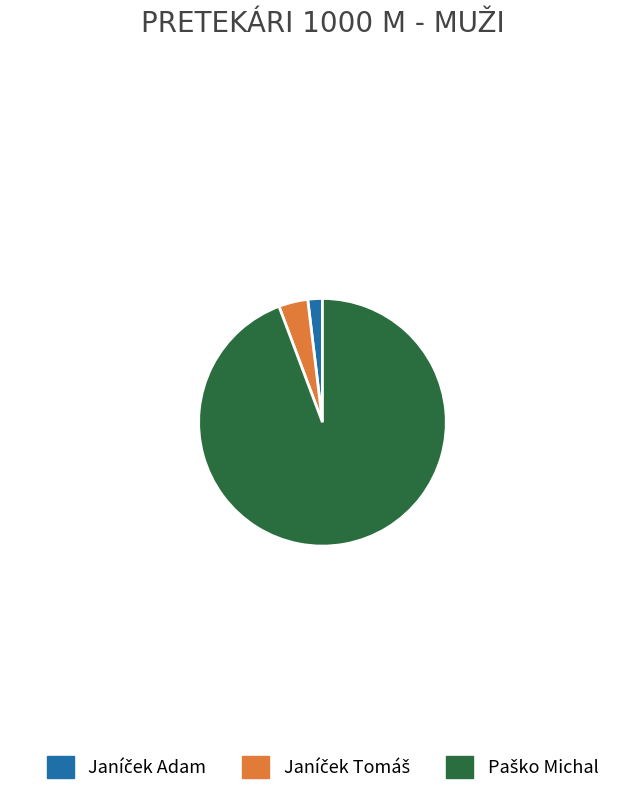

Is there any slice that represents more than half of the pie?

Yes